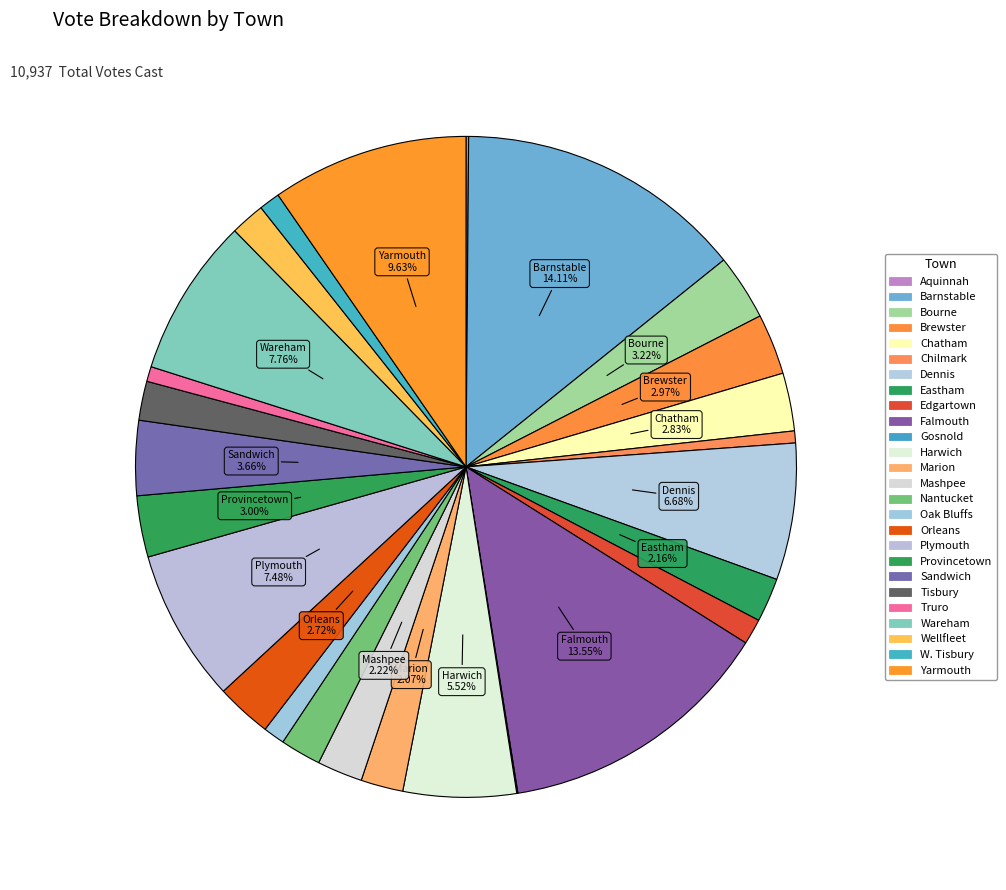

To the nearest percent, what is the difference between the largest and smallest slice percentages?

14%